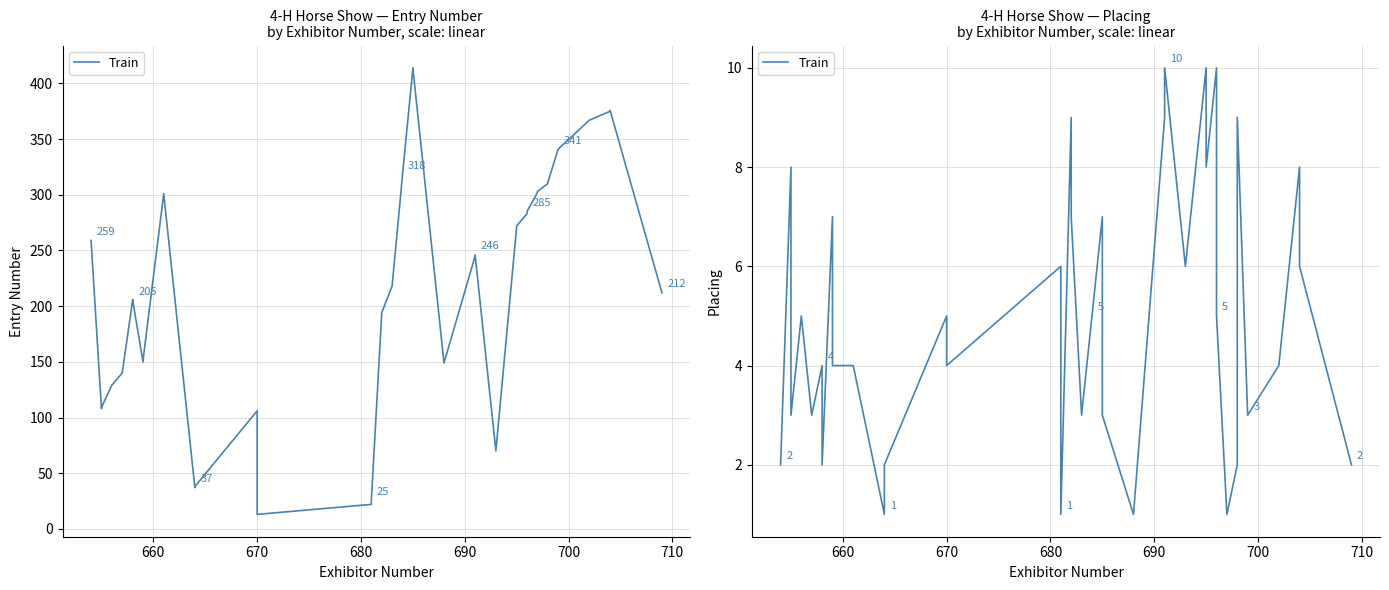

The chart shows a value of 1 at 15. True or false?

False